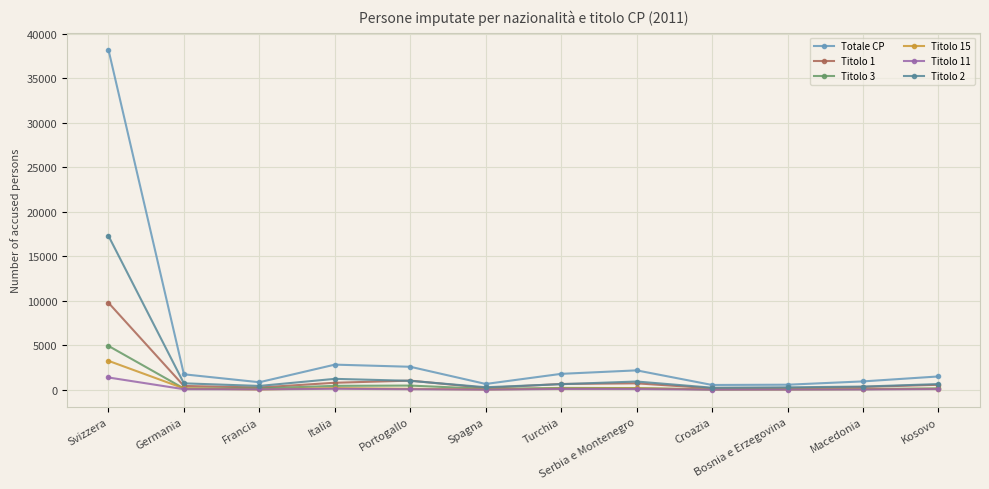

List the series in order of their peak value, highest first.

Totale CP, Titolo 2, Titolo 1, Titolo 3, Titolo 15, Titolo 11